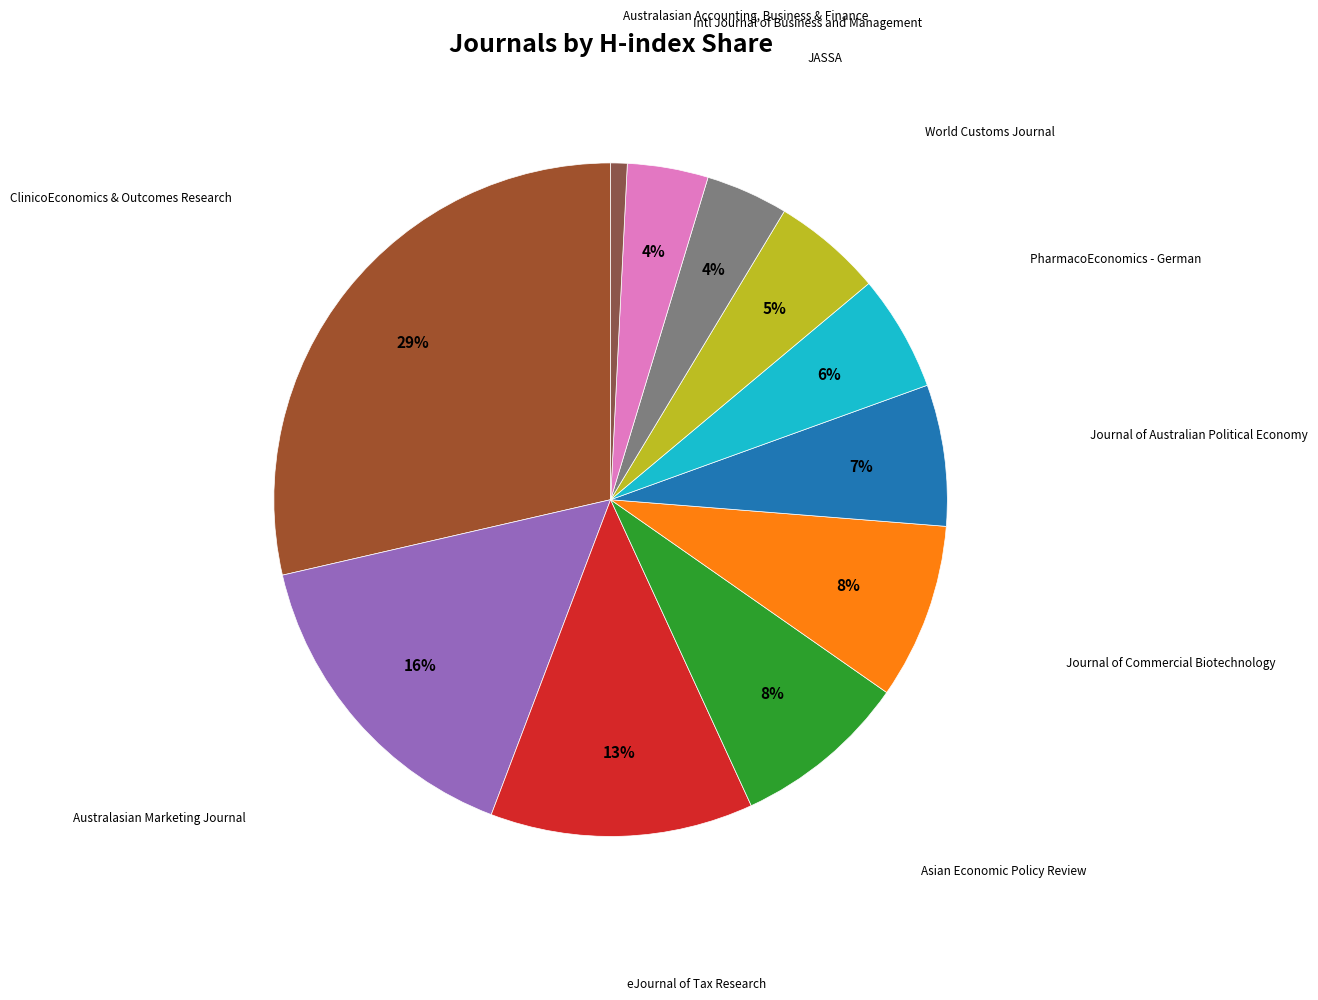

How many slices are in this pie chart?

11